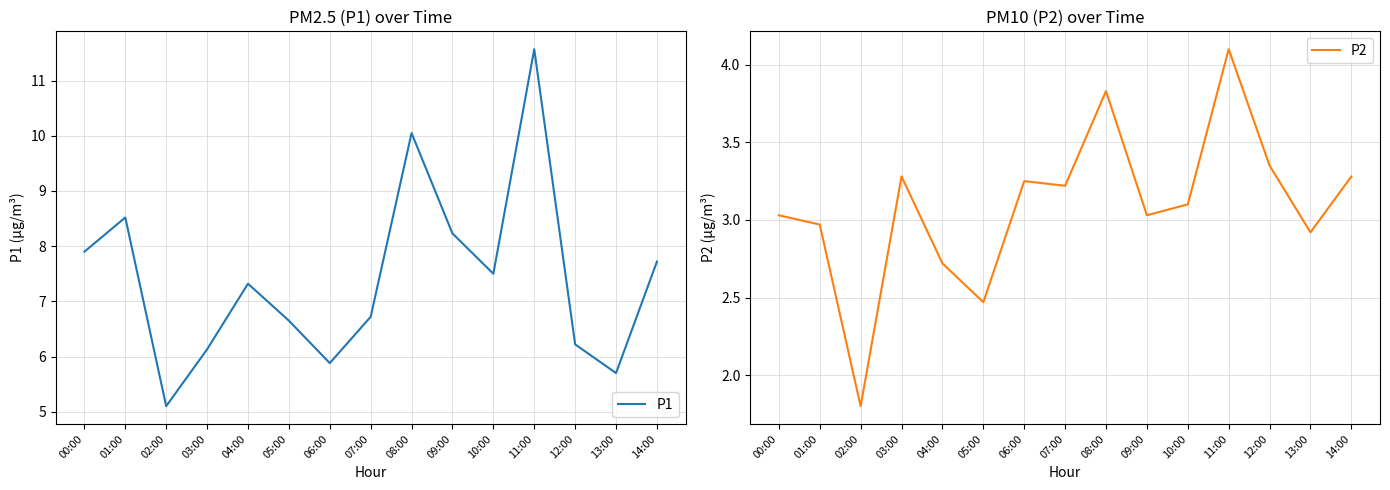

What is the difference between the highest and lowest values at 08:00?

6.2